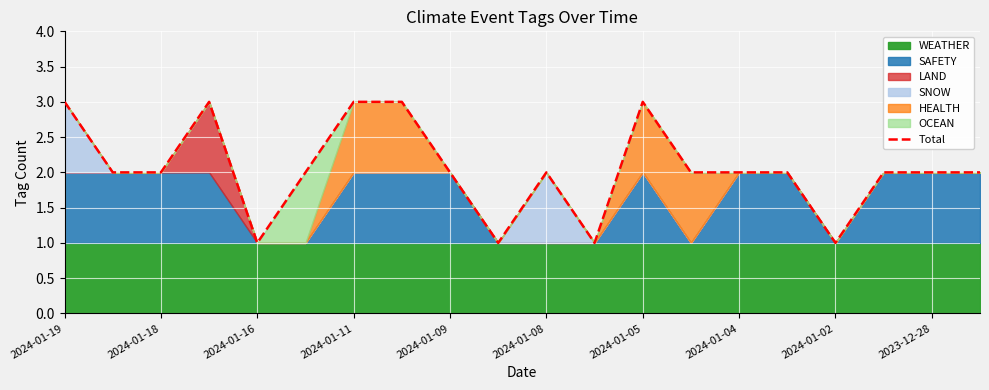

What is the value of the 8th point from the left?

3